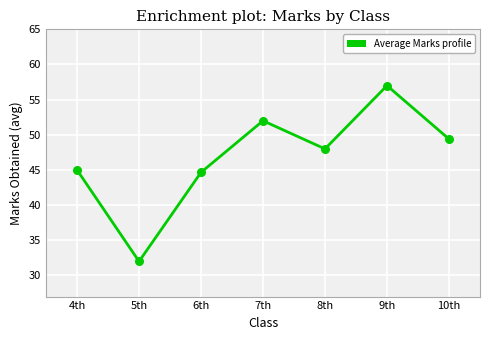

Between 7th and 10th, which is larger?

7th